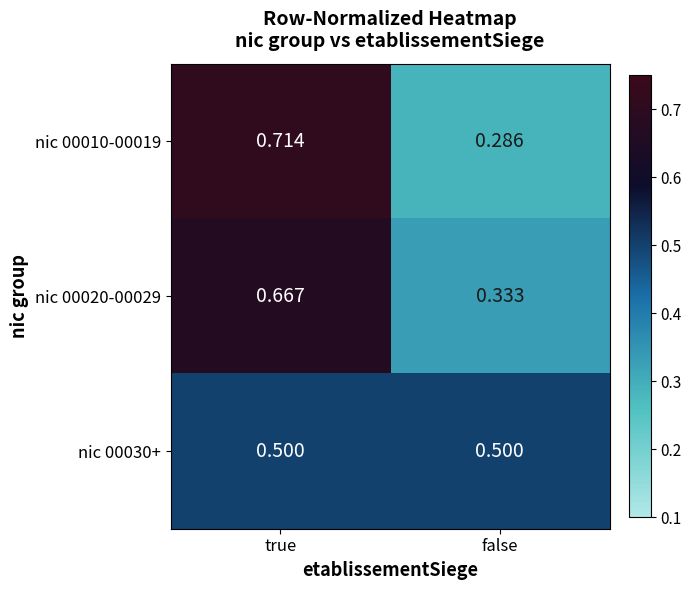

Where is nic 00020-00029 nearest to the value 0?

false